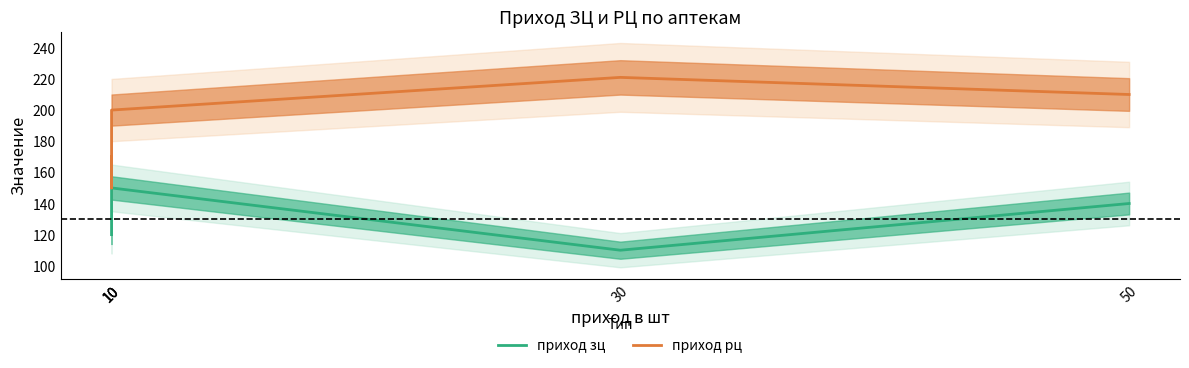

At which label is приход рц closest to 185?

10